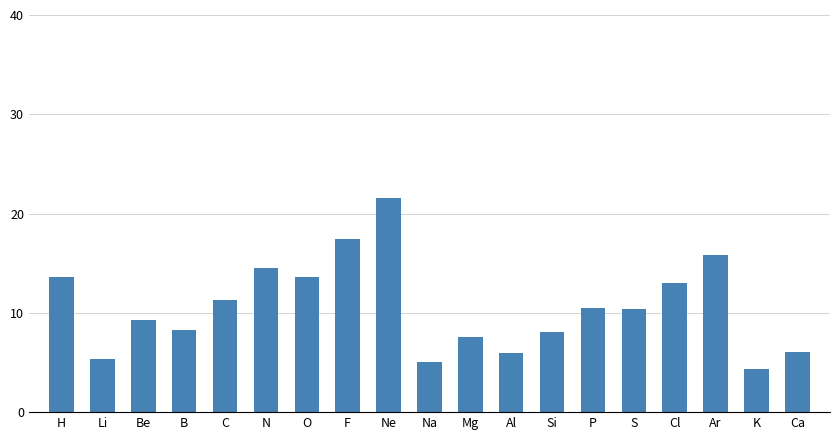

What is the value of the 13th bar from the left?

8.1